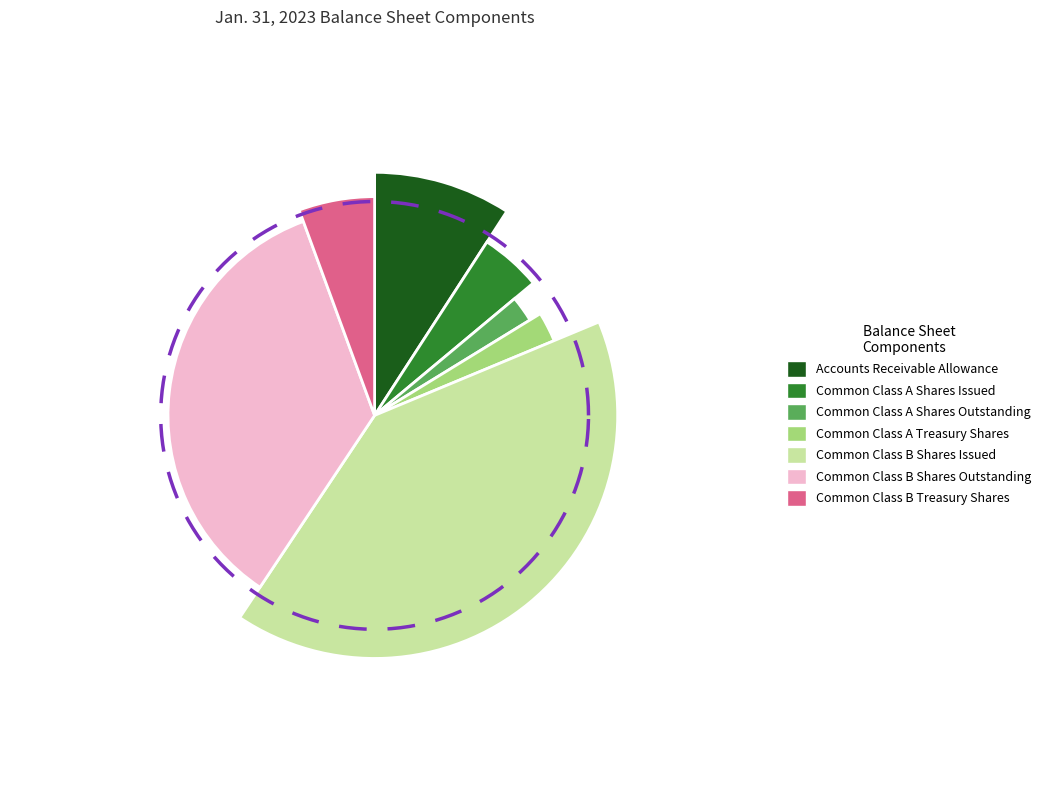

Is there any slice that represents more than half of the pie?

No